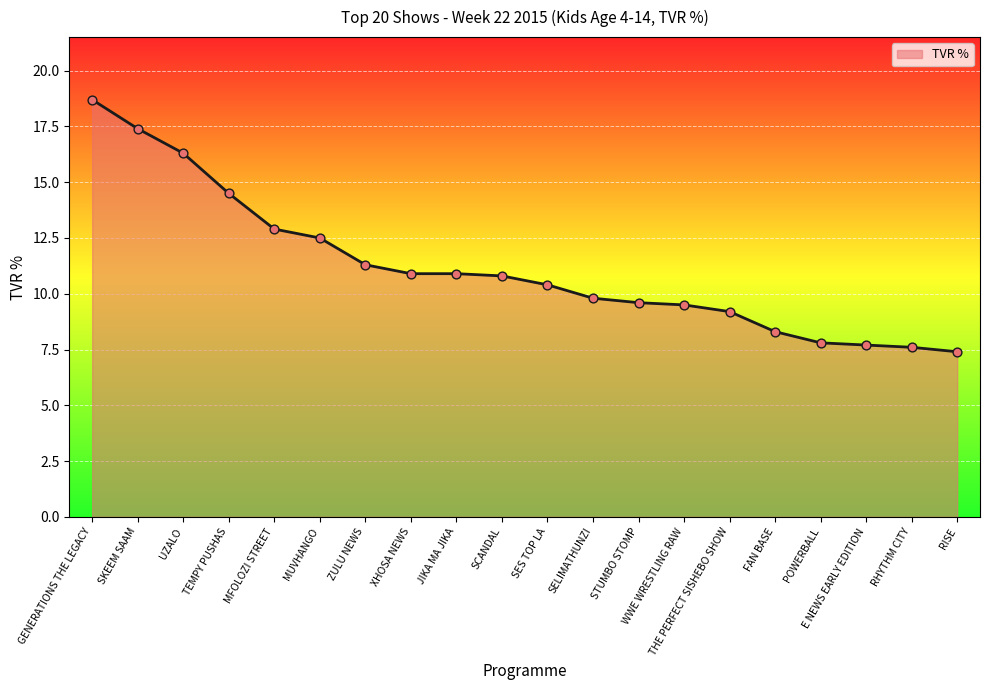

What is the ratio of the value at SKEEM SAAM to the value at JIKA MA JIKA?

1.6